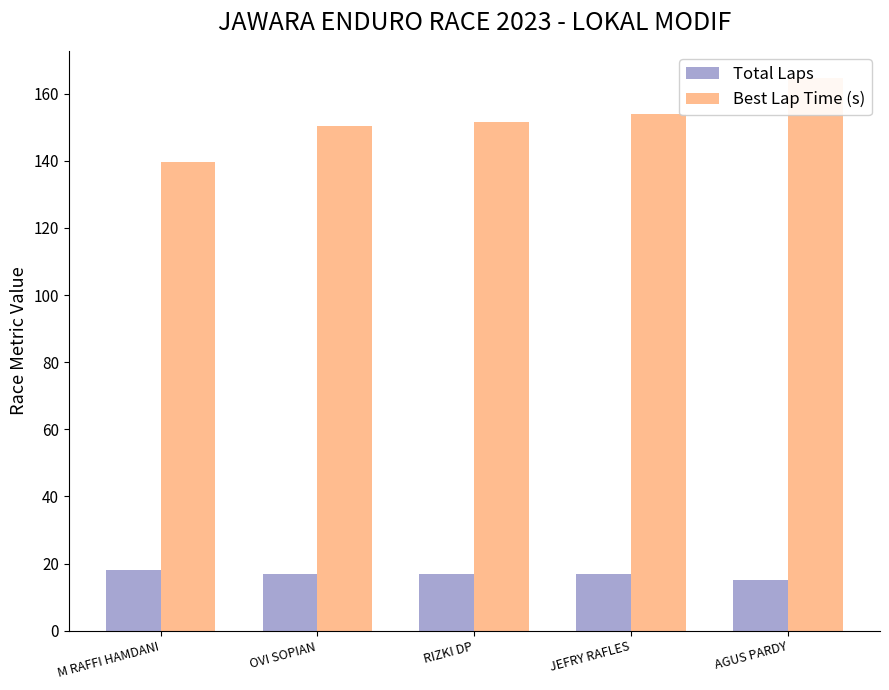

Is the value of Best Lap Time (s) at AGUS PARDY greater than the value of Total Laps at RIZKI DP?

Yes